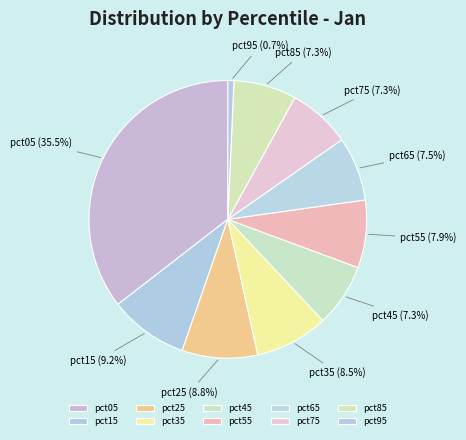

What percentage is the pct55 slice, to the nearest percent?

8%